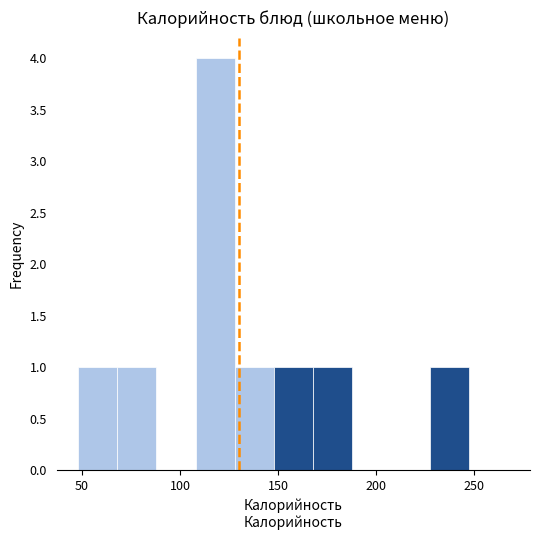

Read against the x-axis, roughly where is the centre of the tallest bar?

120